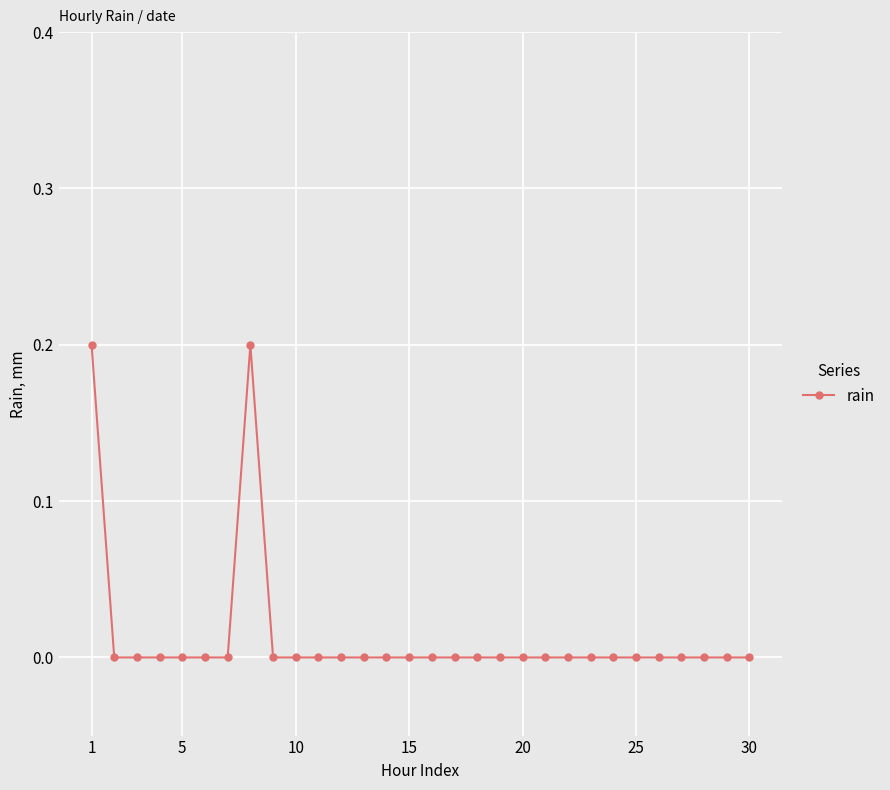

What is the sum of all values?

0.4